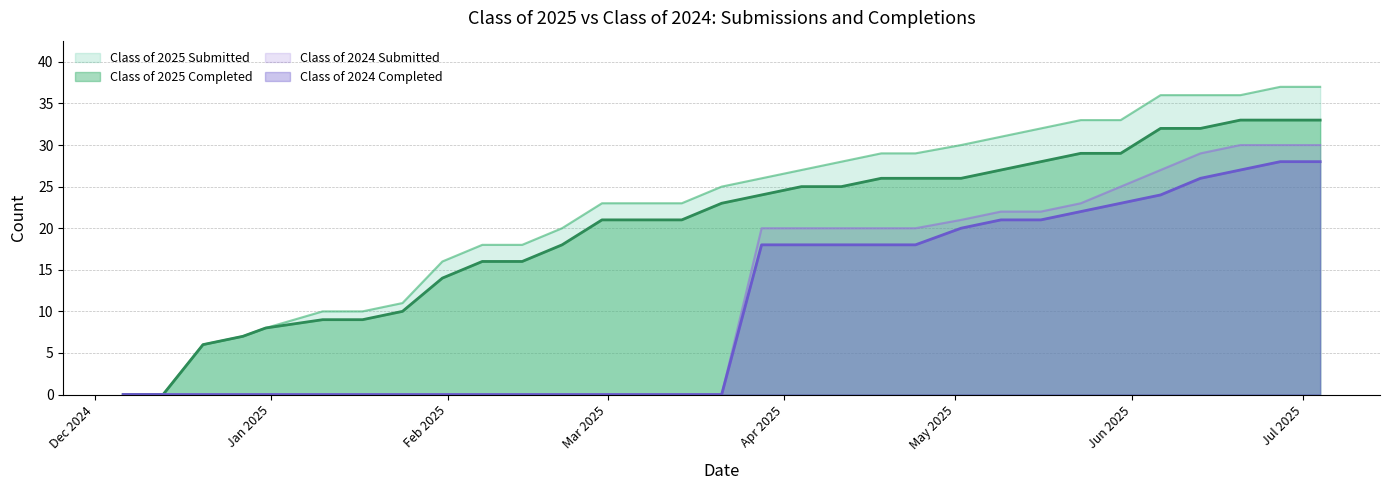

List the series in order of their peak value, lowest first.

Class of 2024 Completed, Class of 2024 Submitted, Class of 2025 Completed, Class of 2025 Submitted